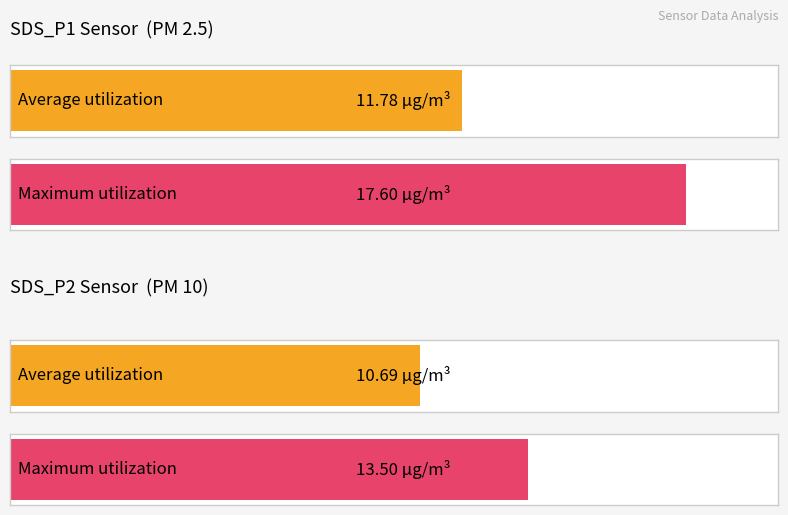

The SDS_P1 series shows 5.3 at 00:39. True or false?

False